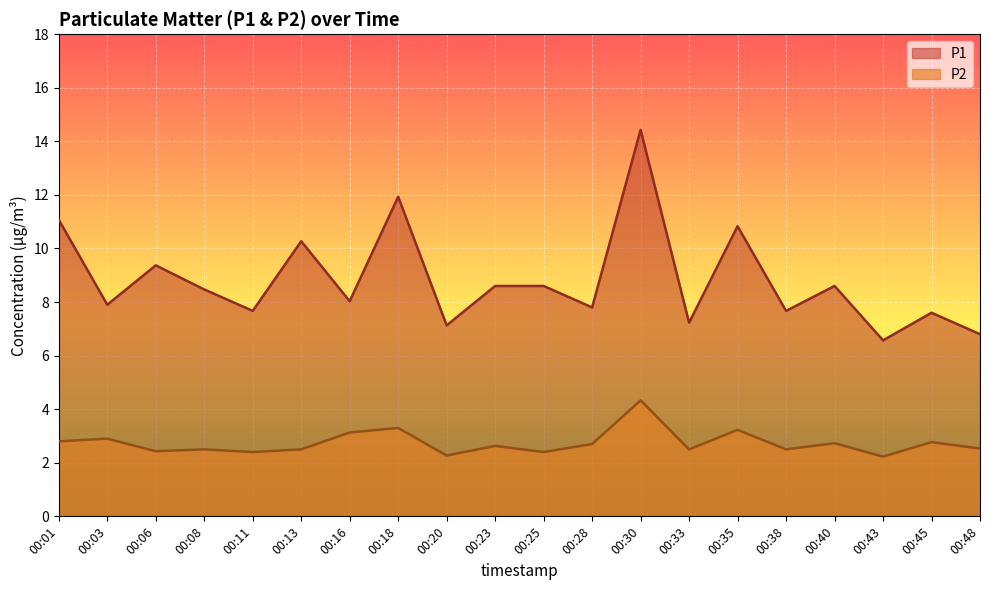

Is the value of P2 at 00:11 greater than the value of P1 at 00:30?

No